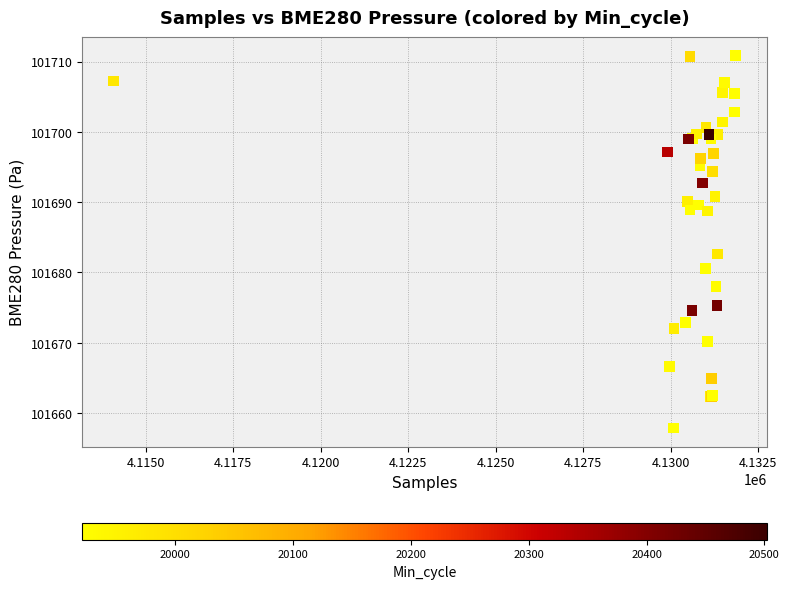

What Y value in the scatter plot is closest to 101684?

101682.6